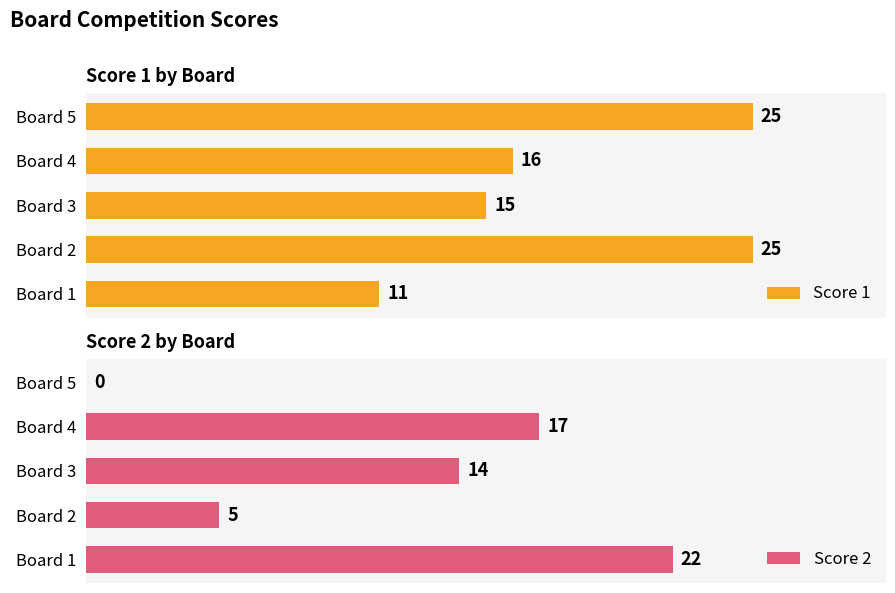

Where is Score 1 nearest to the value 18?

Board 4